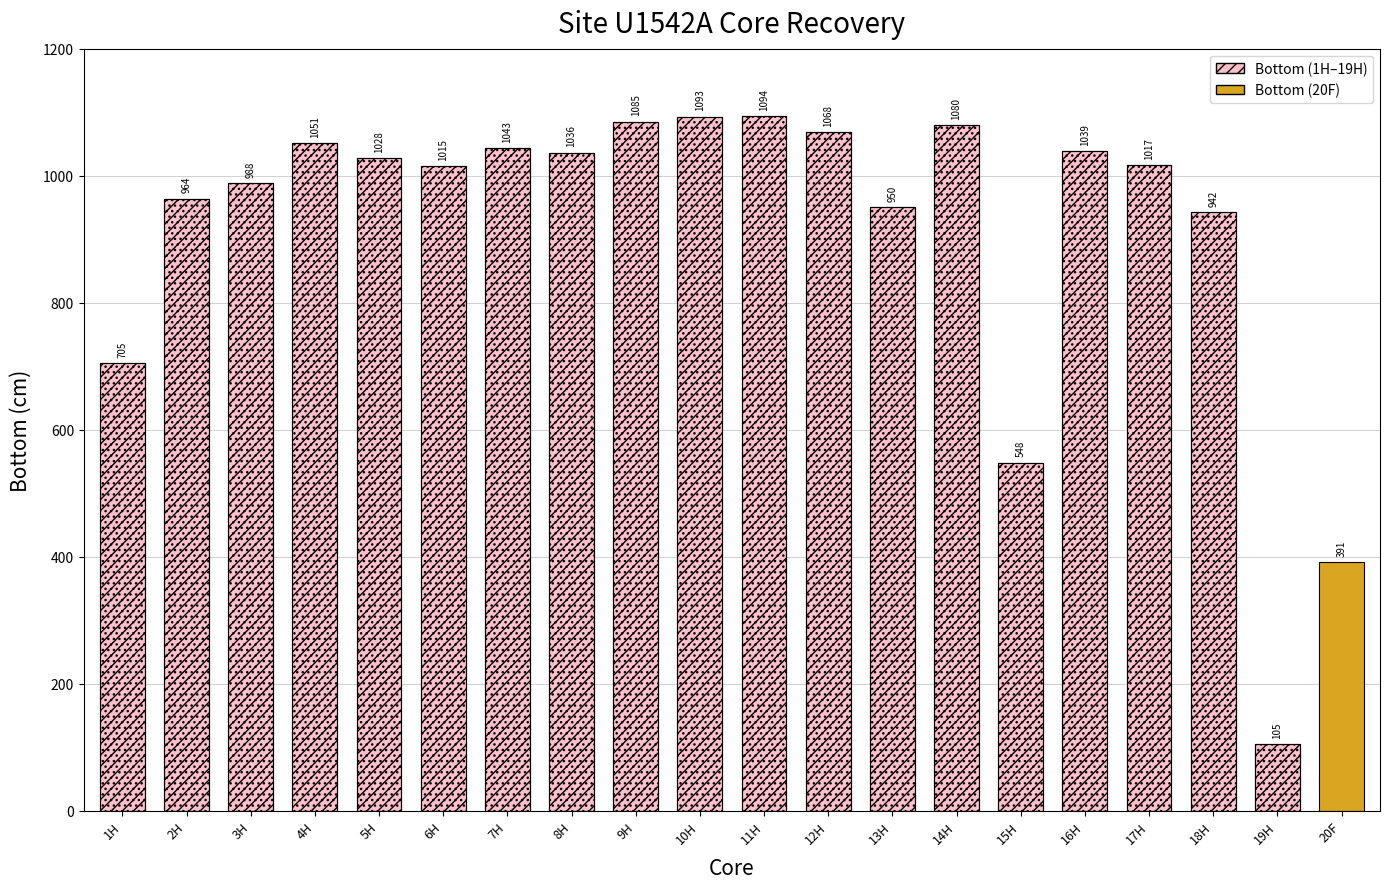

Reading right to left, transcribe all the data shown in this chart.

19H=105	18H=942	17H=1017	16H=1039	15H=548	14H=1080	13H=950	12H=1068	11H=1094	10H=1093	9H=1085	8H=1036	7H=1043	6H=1015	5H=1028	4H=1051	3H=988	2H=964	1H=705